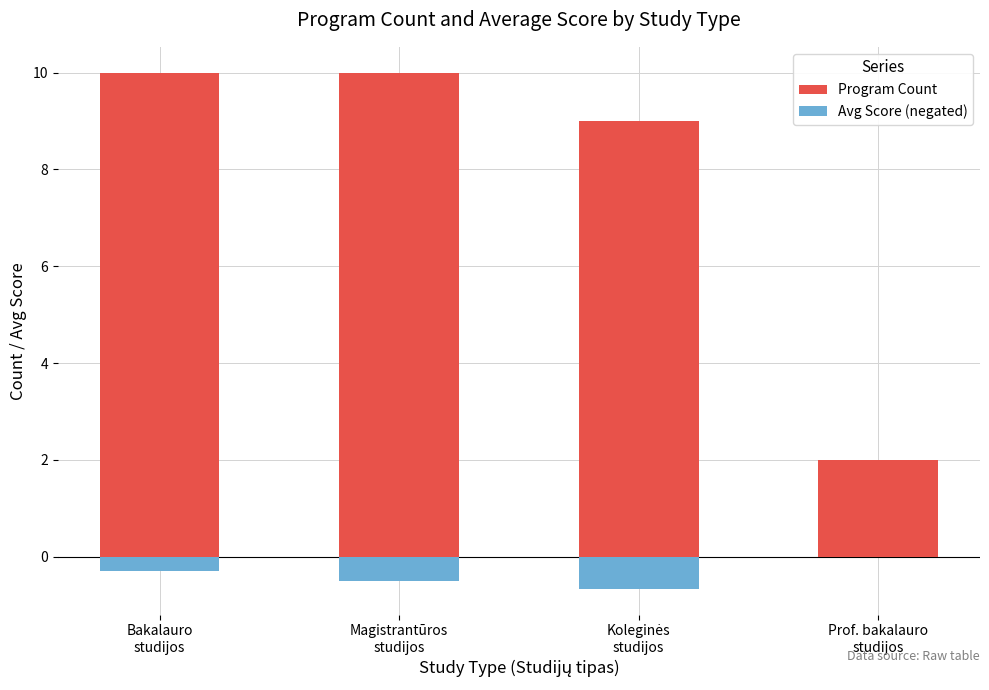

Reading right to left, extract all data points from this chart.

Program Count: Prof. bakalauro
studijos=2.0	Koleginės
studijos=9.0	Magistrantūros
studijos=10.0	Bakalauro
studijos=10.0
Avg Score (negated): Prof. bakalauro
studijos=0.0	Koleginės
studijos=-0.7	Magistrantūros
studijos=-0.5	Bakalauro
studijos=-0.3